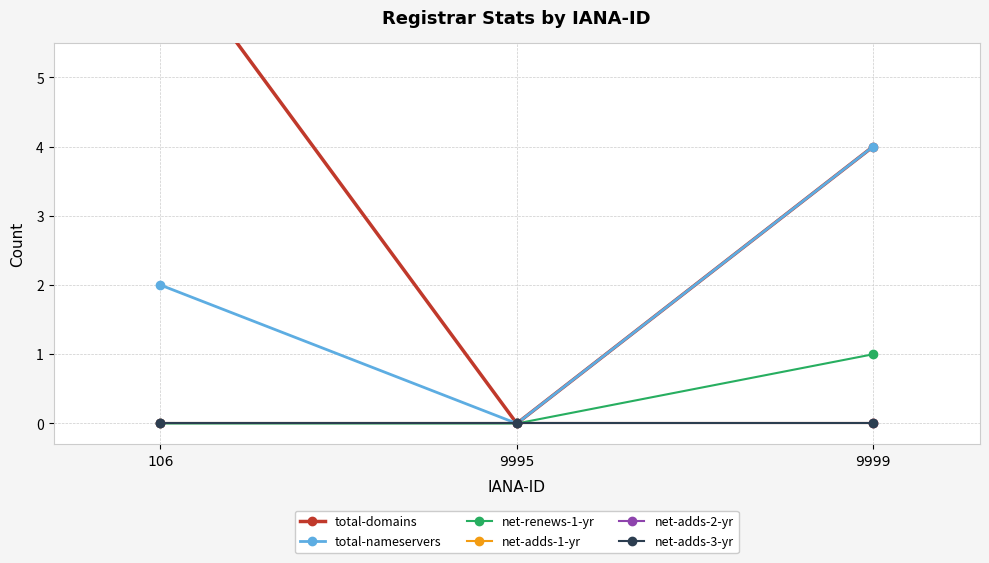

Which series has the widest spread of values?

total-domains